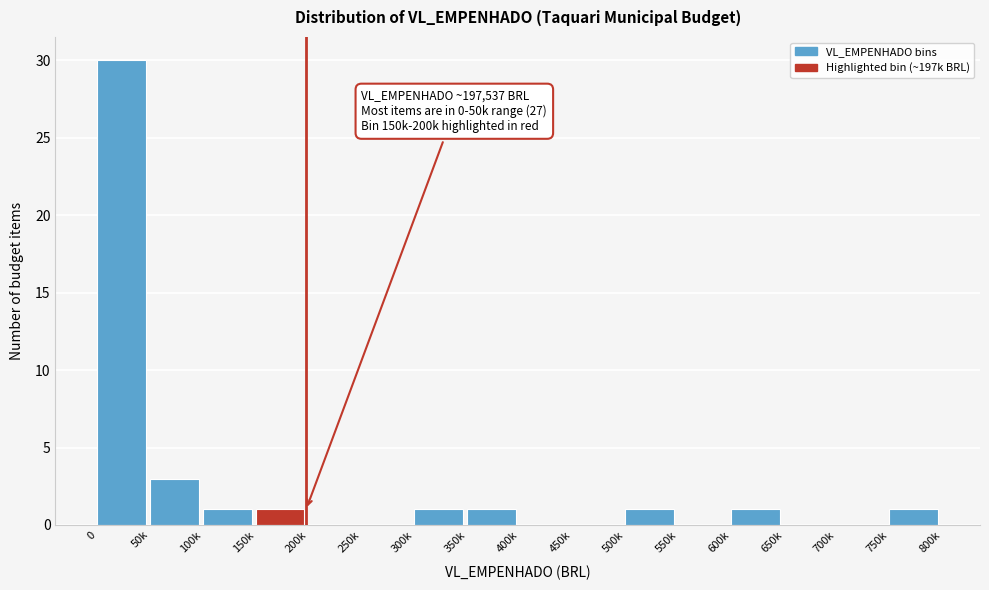

Reading left to right, extract all data points from this chart.

0=30	50k=3	100k=1	150k=1	200k=0	250k=0	300k=1	350k=1	400k=0	450k=0	500k=1	550k=0	600k=1	650k=0	700k=0	750k=1